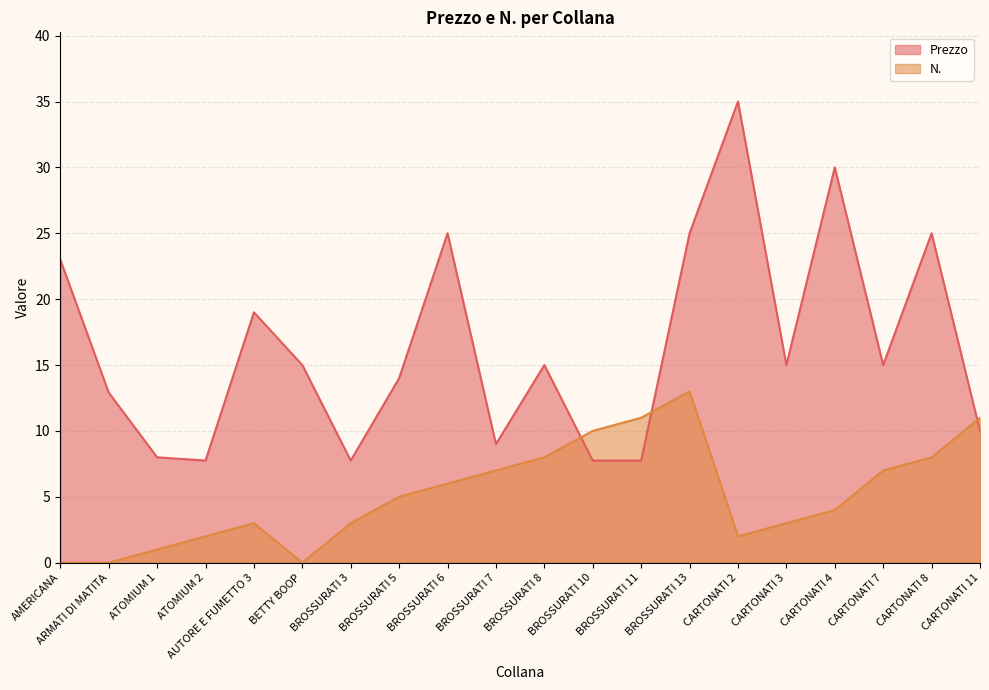

At how many categories does at least one series exceed 21?

6